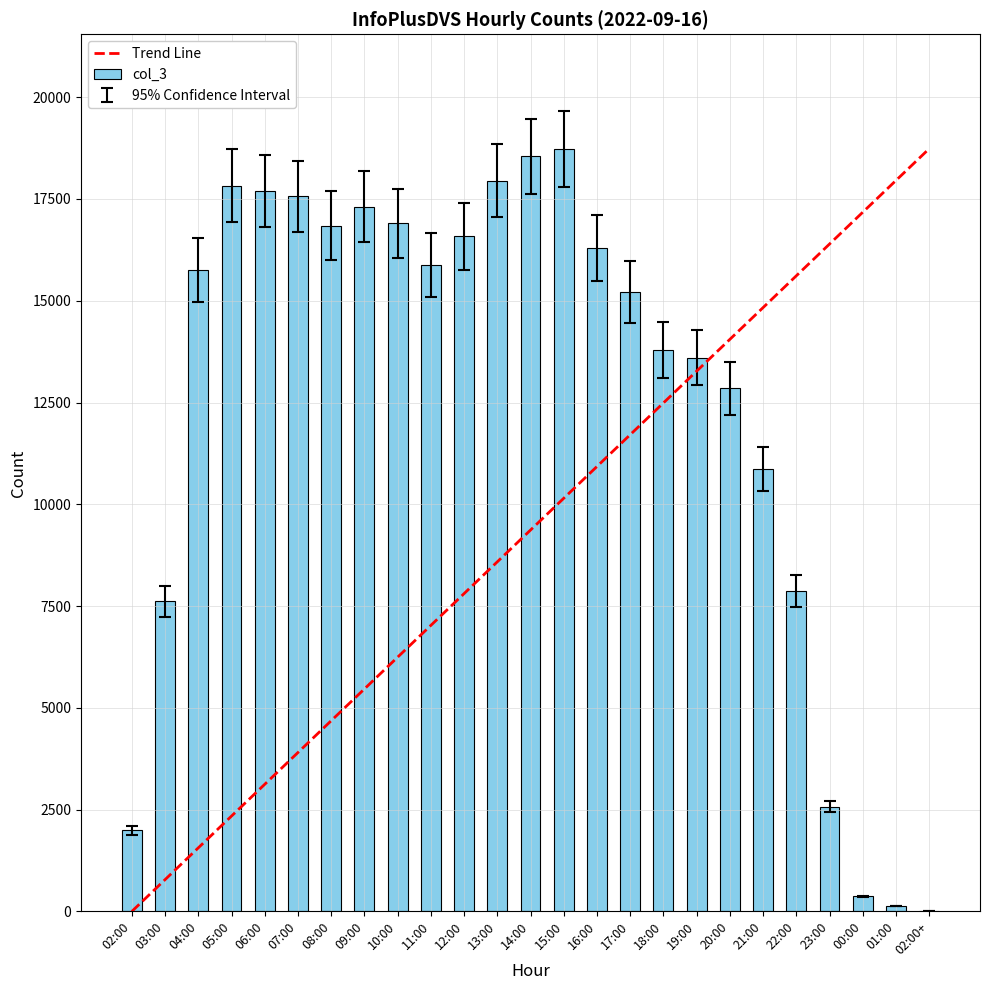

What is the greatest value displayed?

17796.3